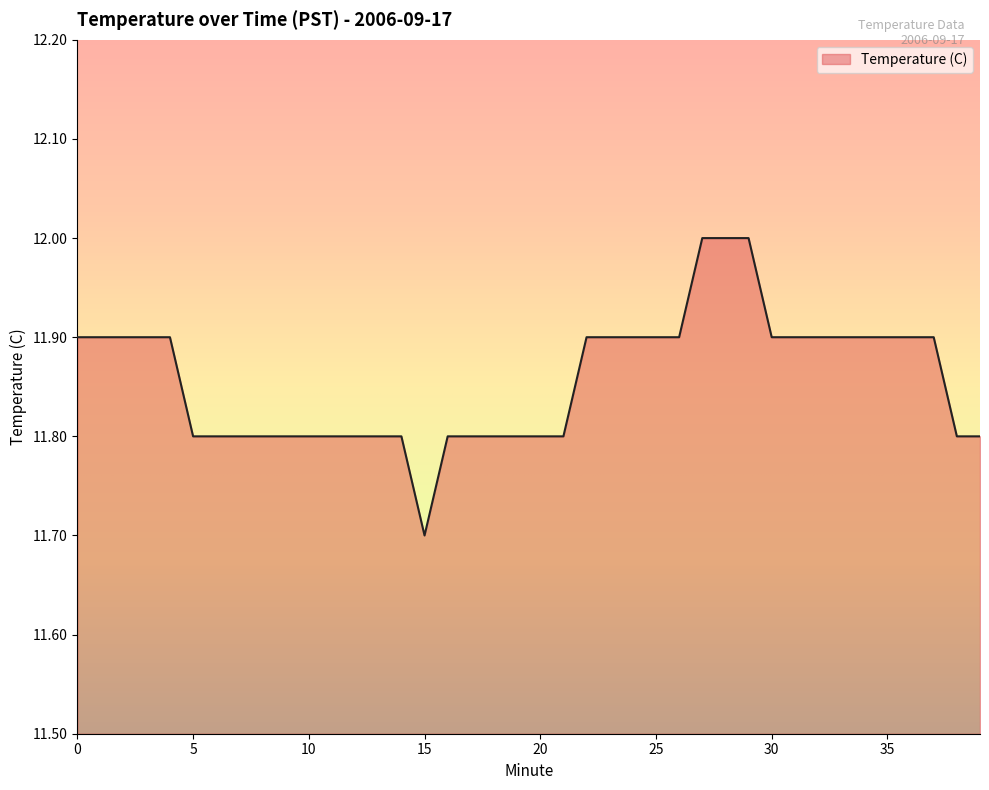

Count the values in the range 11 to 12.

40